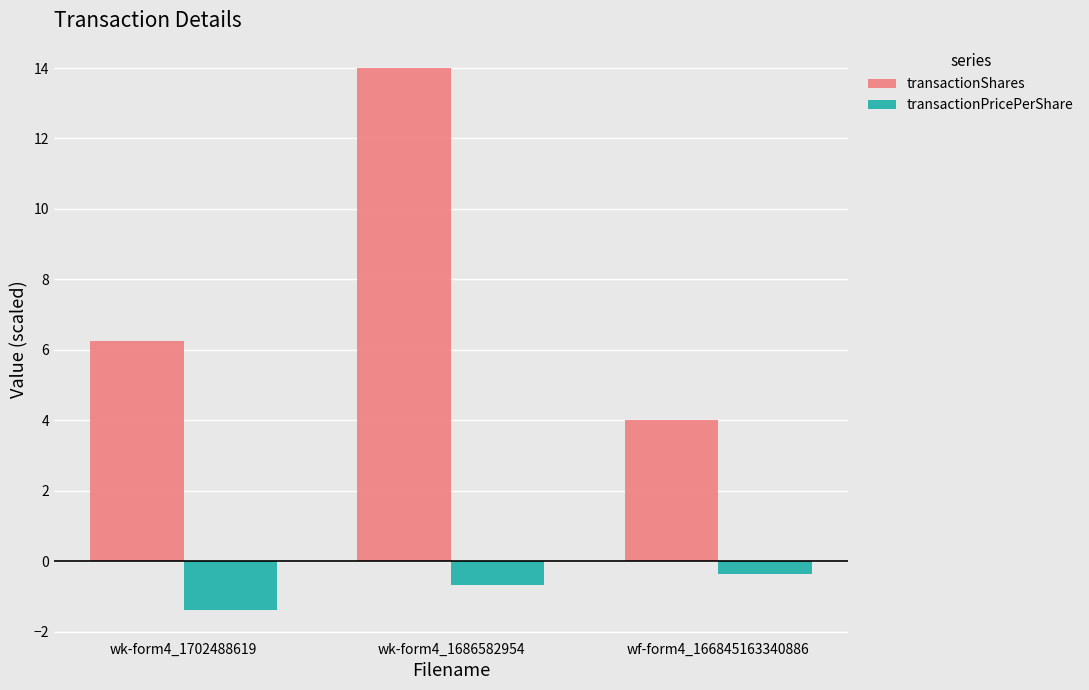

Count the number of categories in the chart.

3